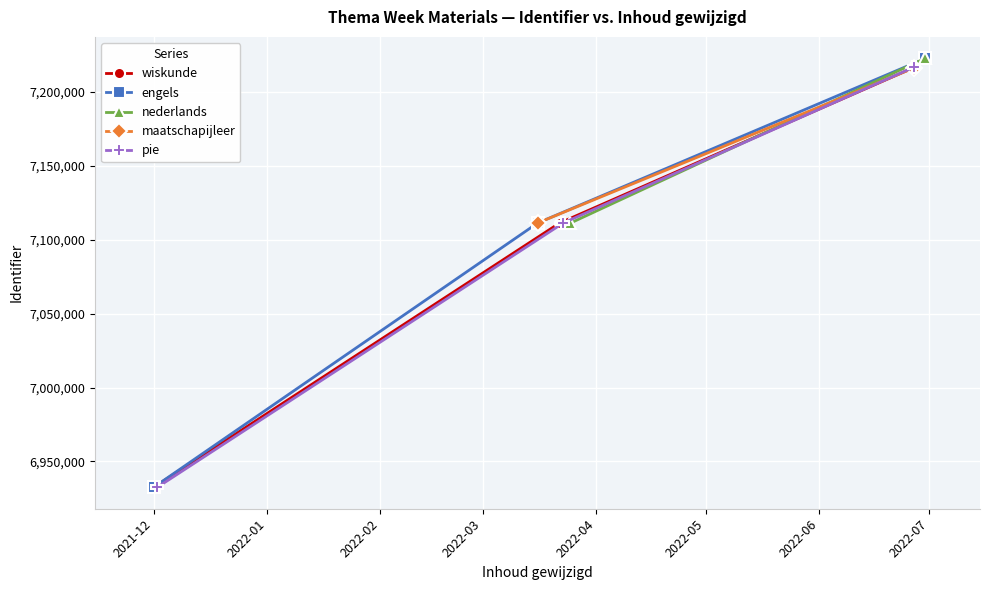

What is the value of the wiskunde point at the 3rd from the left?

7216658